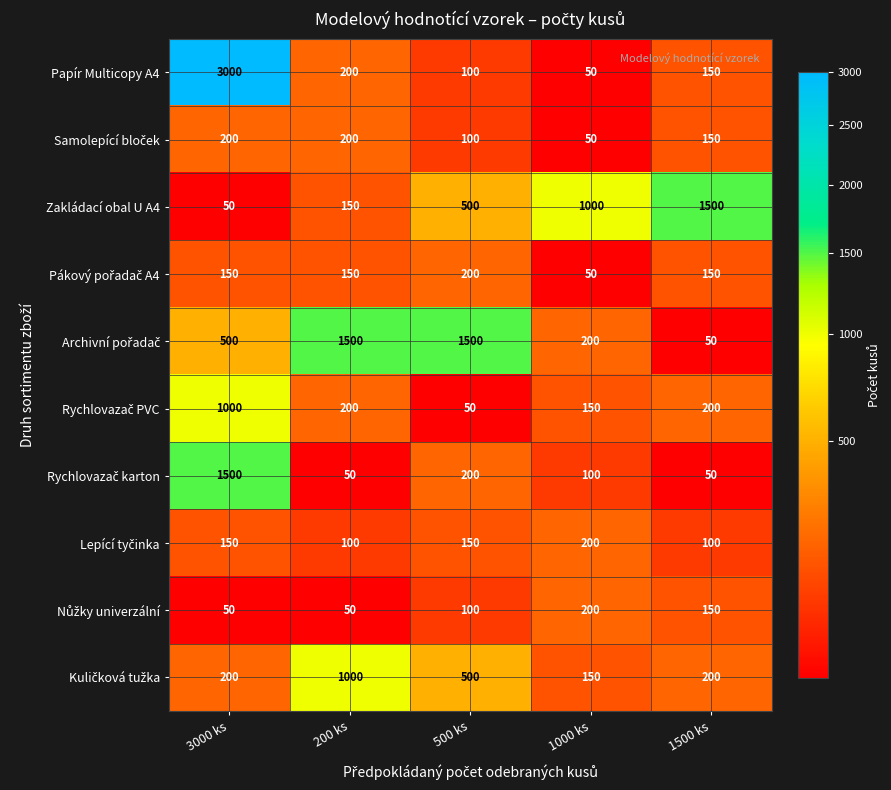

Read the Papír Multicopy A4 value at 500 ks, to the nearest 50.

100